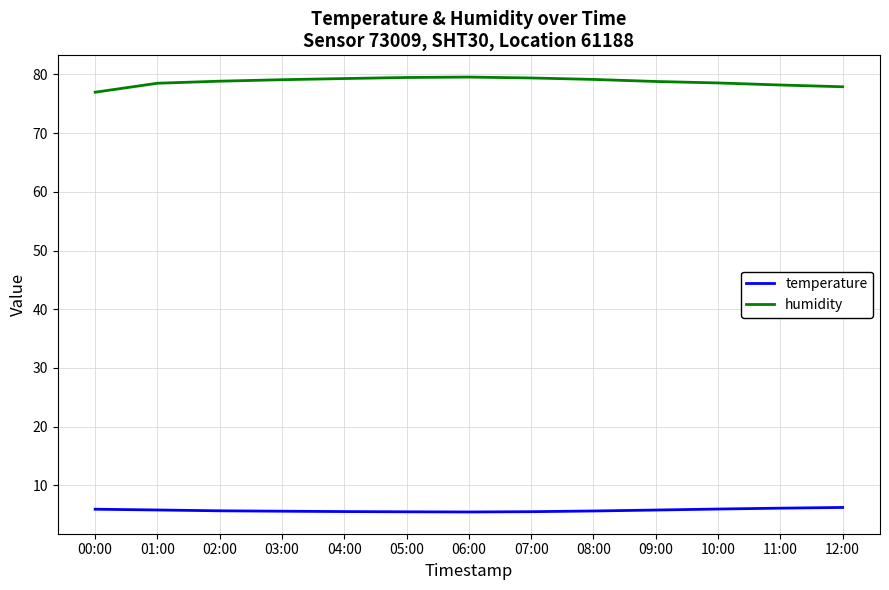

What position from the right is 05:00?

8